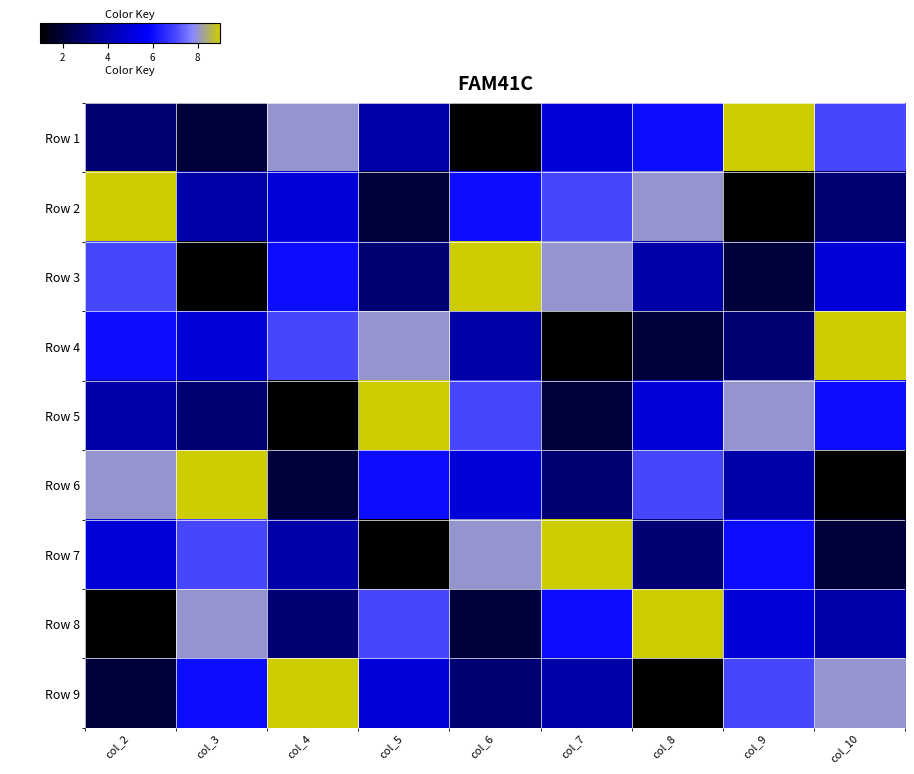

Reading left to right, transcribe all the data shown in this chart.

Row 1: col_2=3	col_3=2	col_4=8	col_5=4	col_6=1	col_7=5	col_8=6	col_9=9	col_10=7
Row 2: col_2=9	col_3=4	col_4=5	col_5=2	col_6=6	col_7=7	col_8=8	col_9=1	col_10=3
Row 3: col_2=7	col_3=1	col_4=6	col_5=3	col_6=9	col_7=8	col_8=4	col_9=2	col_10=5
Row 4: col_2=6	col_3=5	col_4=7	col_5=8	col_6=4	col_7=1	col_8=2	col_9=3	col_10=9
Row 5: col_2=4	col_3=3	col_4=1	col_5=9	col_6=7	col_7=2	col_8=5	col_9=8	col_10=6
Row 6: col_2=8	col_3=9	col_4=2	col_5=6	col_6=5	col_7=3	col_8=7	col_9=4	col_10=1
Row 7: col_2=5	col_3=7	col_4=4	col_5=1	col_6=8	col_7=9	col_8=3	col_9=6	col_10=2
Row 8: col_2=1	col_3=8	col_4=3	col_5=7	col_6=2	col_7=6	col_8=9	col_9=5	col_10=4
Row 9: col_2=2	col_3=6	col_4=9	col_5=5	col_6=3	col_7=4	col_8=1	col_9=7	col_10=8